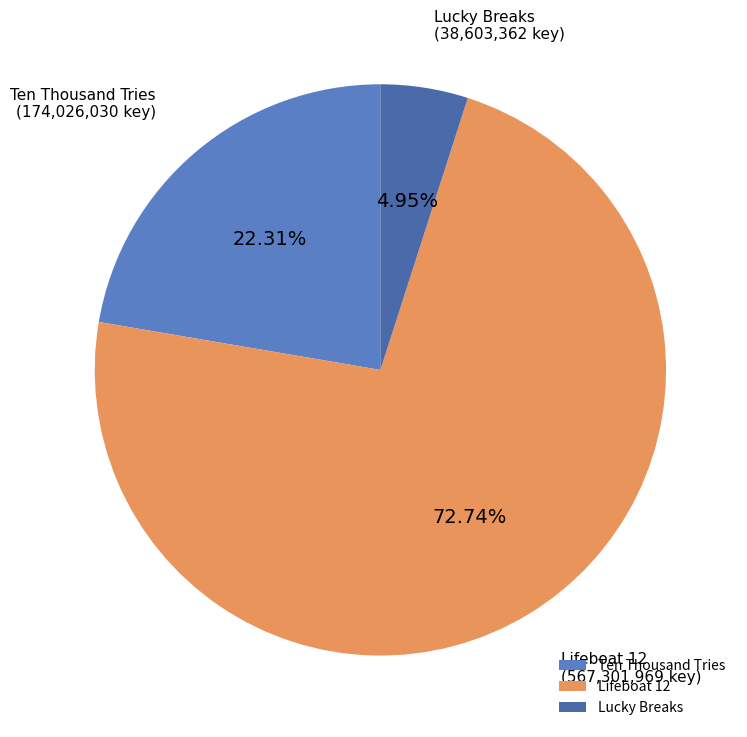

What is the total percentage of Lucky Breaks and Ten Thousand Tries?

27.3%